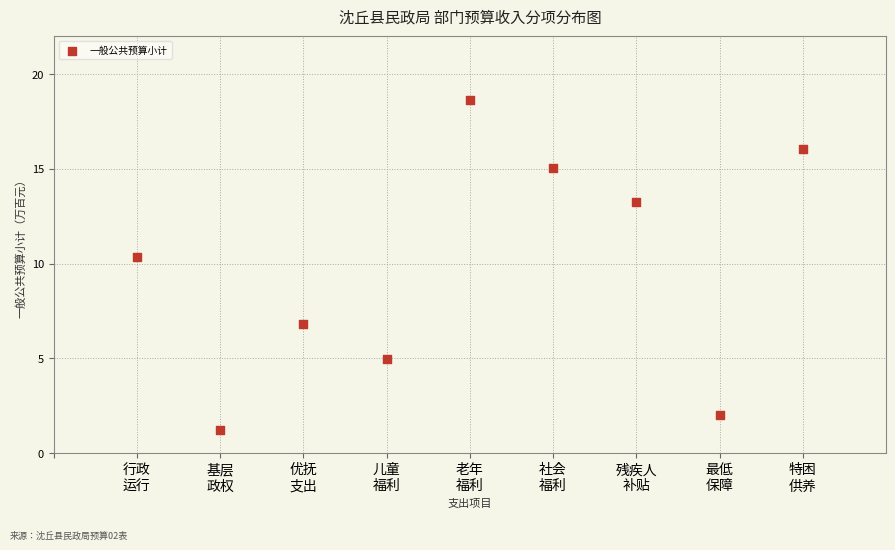

What is the range of X values (max minus min)?

8.0